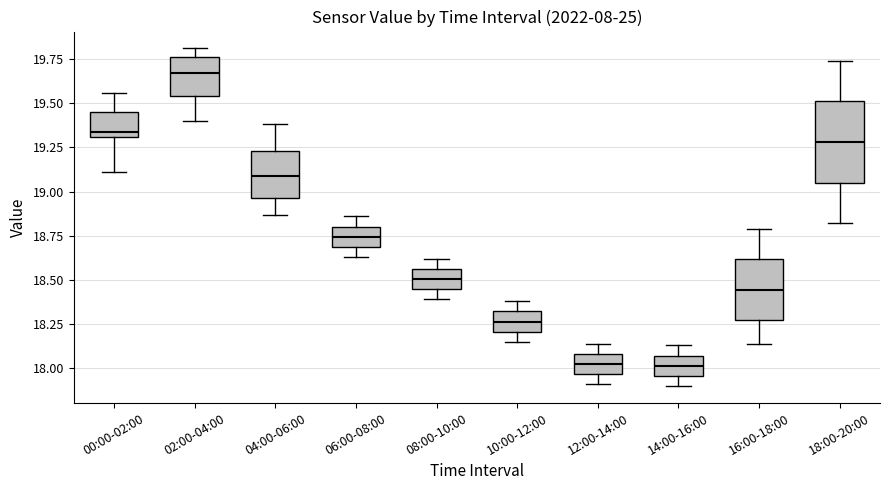

Reading left to right, transcribe this box plot: for each box, give where its median line is, the range the box spans, and where its two whiskers end, as read against the y-axis. The values are not printed on the chart, so give them approximately, as read against the axis.

00:00-02:00: median 19.35, box 19.30 to 19.45, whiskers 19.10 to 19.55
02:00-04:00: median 19.65, box 19.55 to 19.75, whiskers 19.40 to 19.80
04:00-06:00: median 19.10, box 18.95 to 19.25, whiskers 18.85 to 19.40
06:00-08:00: median 18.75, box 18.70 to 18.80, whiskers 18.65 to 18.85
08:00-10:00: median 18.50, box 18.45 to 18.55, whiskers 18.40 to 18.60
10:00-12:00: median 18.25, box 18.20 to 18.30, whiskers 18.15 to 18.40
12:00-14:00: median 18.05, box 17.95 to 18.10, whiskers 17.90 to 18.15
14:00-16:00: median 18.00, box 17.95 to 18.05, whiskers 17.90 to 18.15
16:00-18:00: median 18.45, box 18.25 to 18.60, whiskers 18.15 to 18.80
18:00-20:00: median 19.30, box 19.05 to 19.50, whiskers 18.80 to 19.75